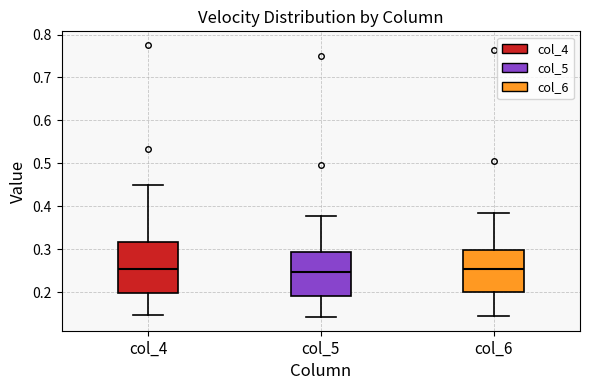

Reading left to right, read every box against the y-axis: the position of its median line, the range the box covers, and the ends of its whiskers. The values are not printed on the chart, so give them approximately, as read against the axis.

col_4: median 0.25, box 0.20 to 0.32, whiskers 0.15 to 0.45
col_5: median 0.25, box 0.19 to 0.29, whiskers 0.14 to 0.38
col_6: median 0.25, box 0.20 to 0.30, whiskers 0.15 to 0.38